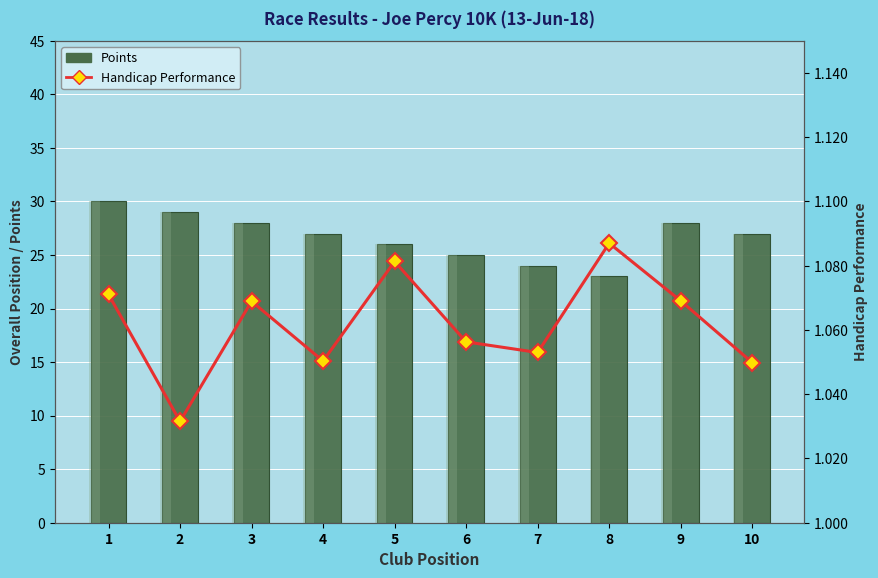

Reading right to left, transcribe all the data shown in this chart.

Points: 27.0	28.0	23.0	24.0	25.0	26.0	27.0	28.0	29.0	30.0
Handicap Performance: 1.0	1.1	1.1	1.1	1.1	1.1	1.1	1.1	1.0	1.1